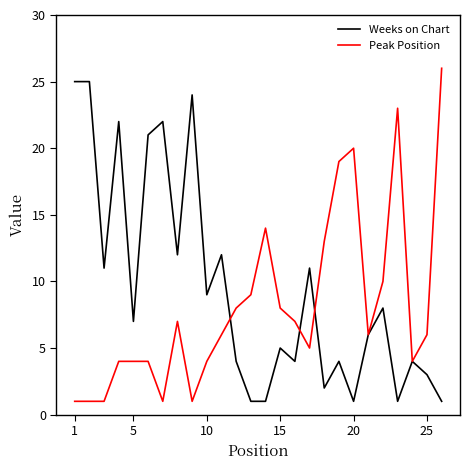

Which series has the largest total across all categories?

Weeks on Chart